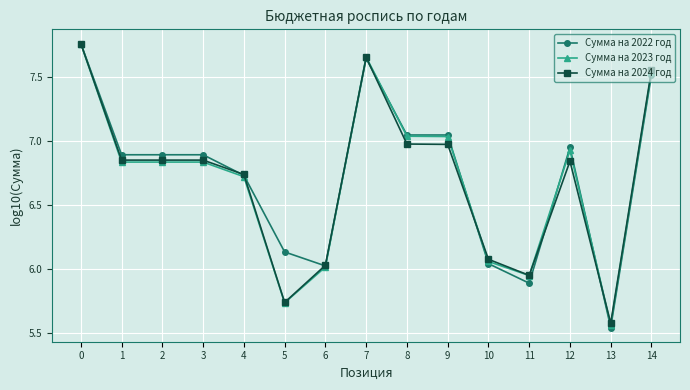

What is the total value across all series at 4?

20.2